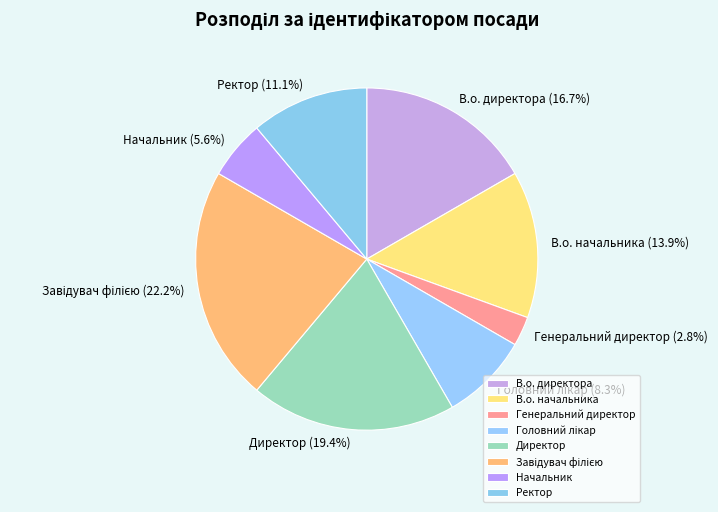

Count the number of slices in the pie.

8